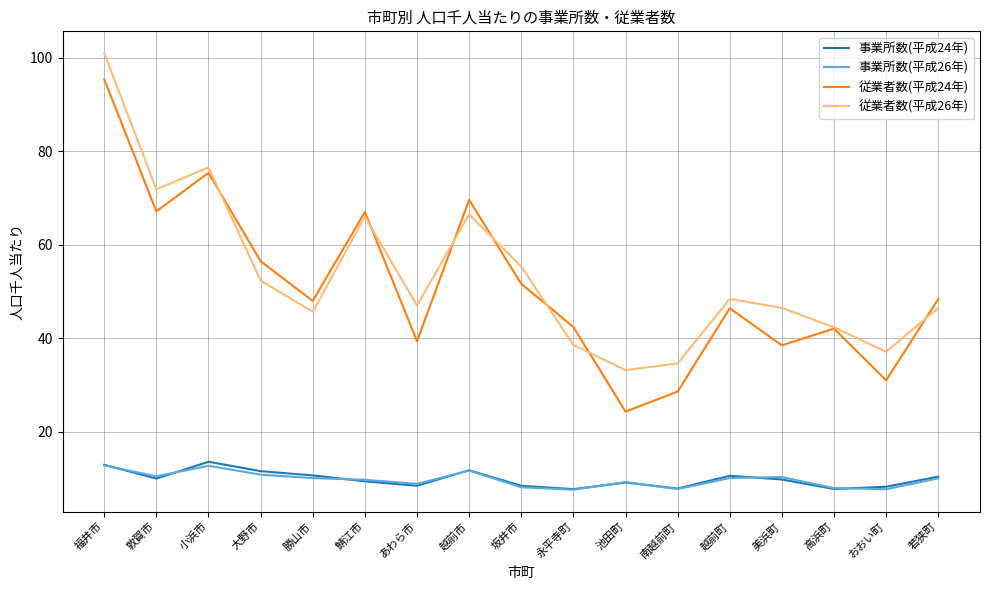

Between 敦賀市 and 越前市, which series saw the biggest shift?

従業者数(平成26年)